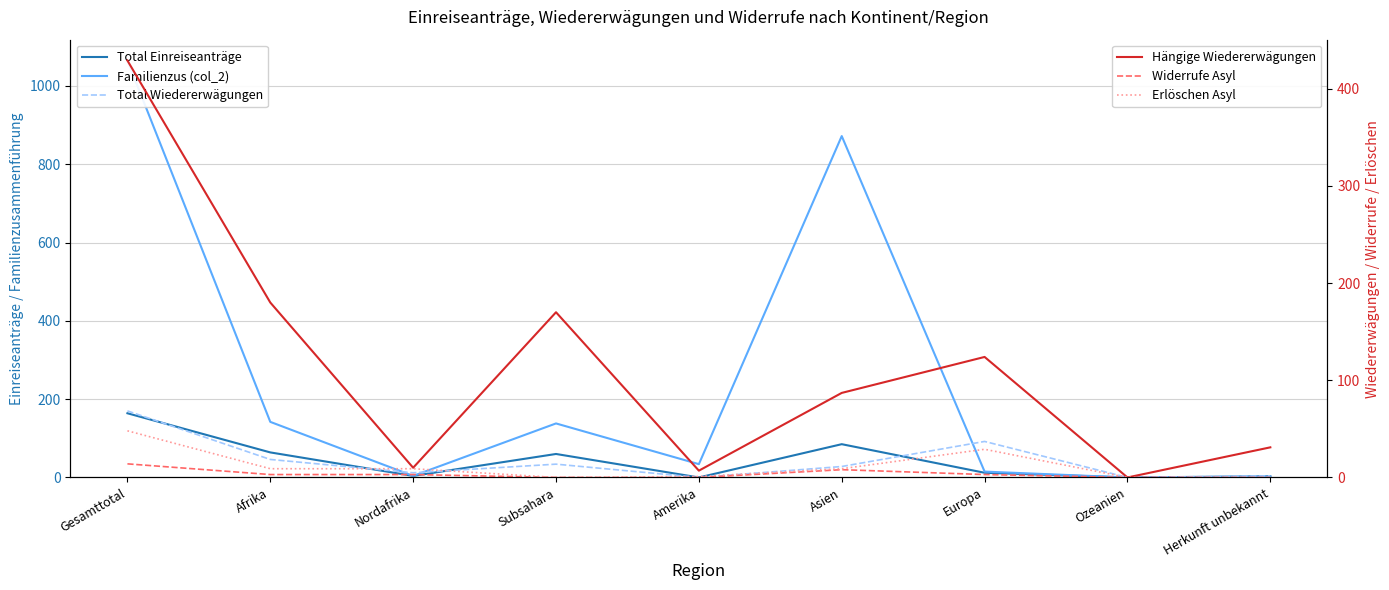

What is the difference between the second highest and second lowest values in the Familienzus (col_2) series?

870